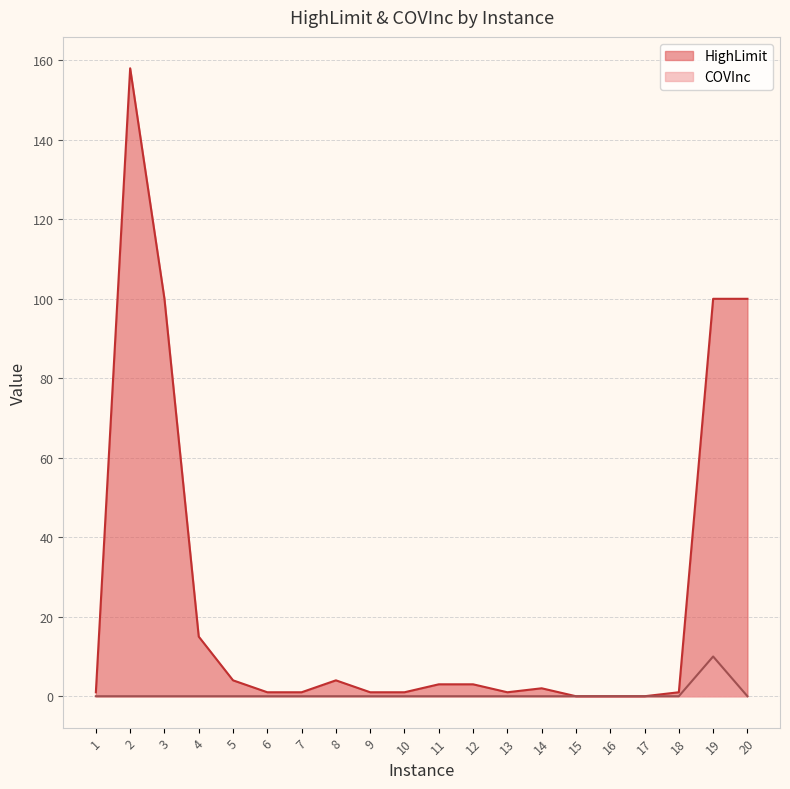

The value of HighLimit at 19 is 151. True or false?

False